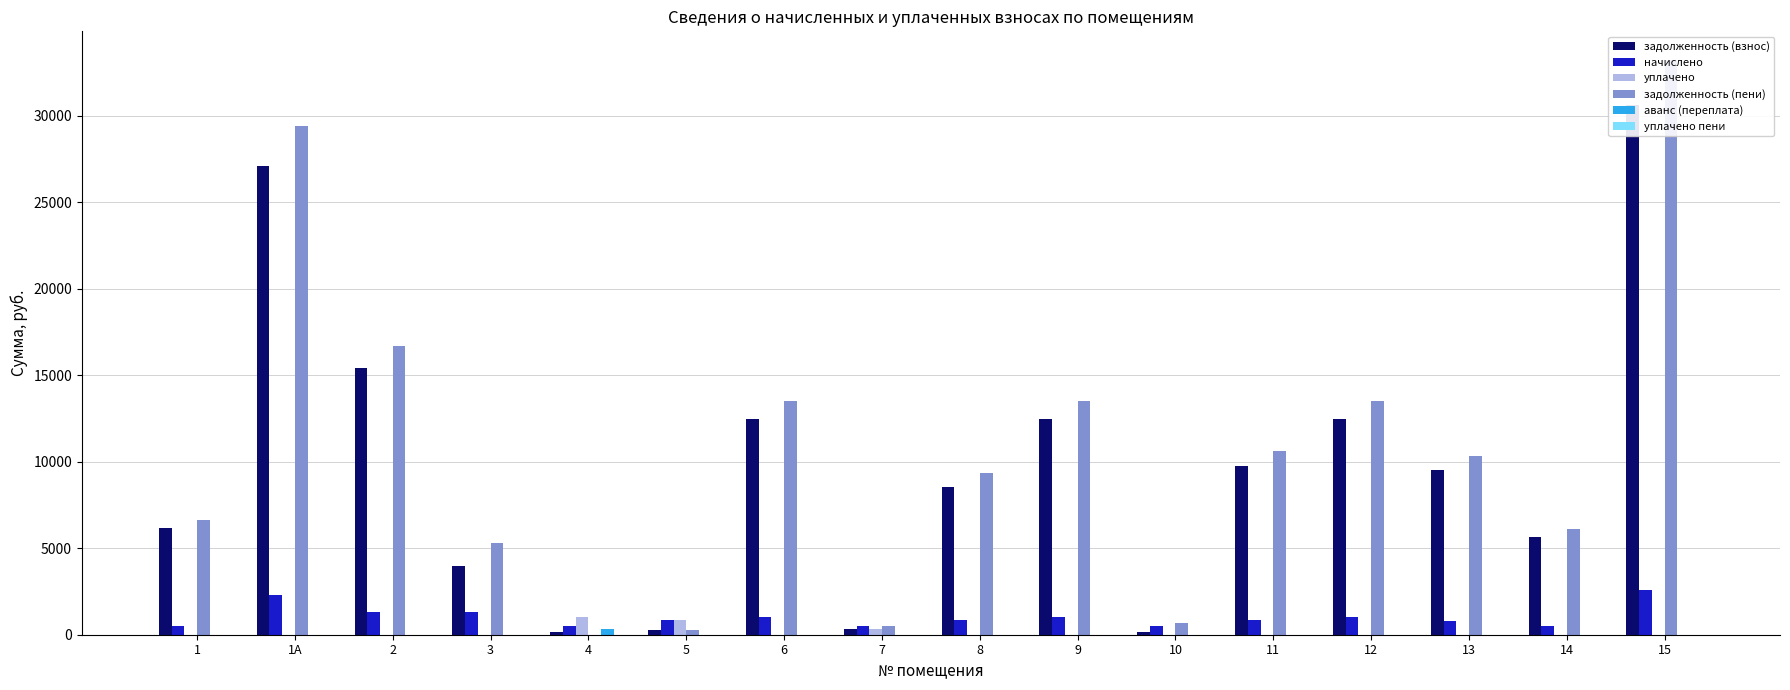

What is the greatest value displayed?

33228.7